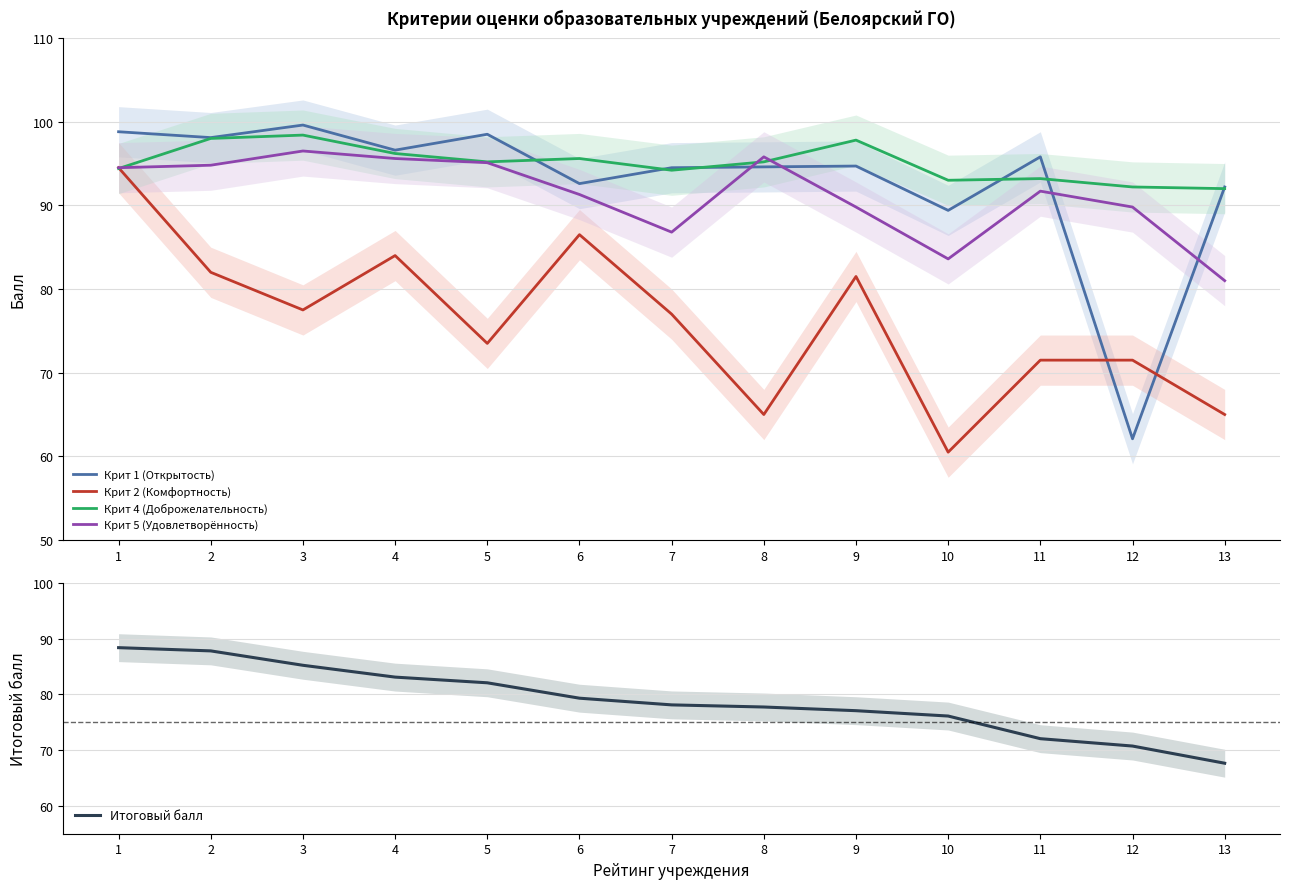

At which label does Крит 2 (Комфортность) reach its minimum?

10